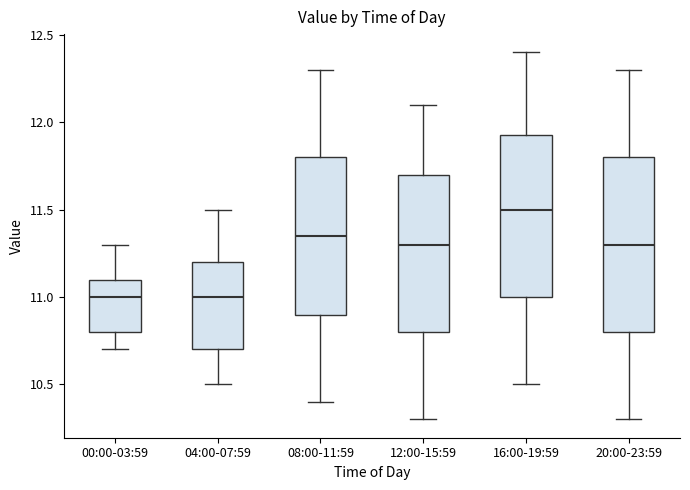

Where is the upper edge of the box for 12:00-15:59 on the y-axis? The values are not printed on the chart, so give them approximately, as read against the axis.

11.70